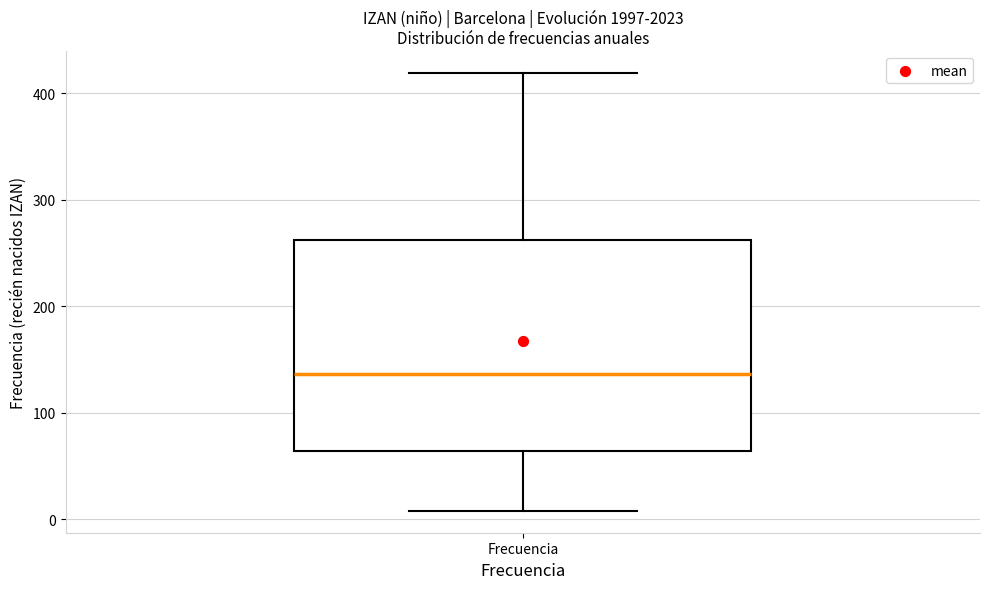

Transcribe this box plot: give where the median line is, the range the box spans, and where the two whiskers end, as read against the y-axis. The values are not printed on the chart, so give them approximately, as read against the axis.

median 140, box 60 to 260, whiskers 10 to 420